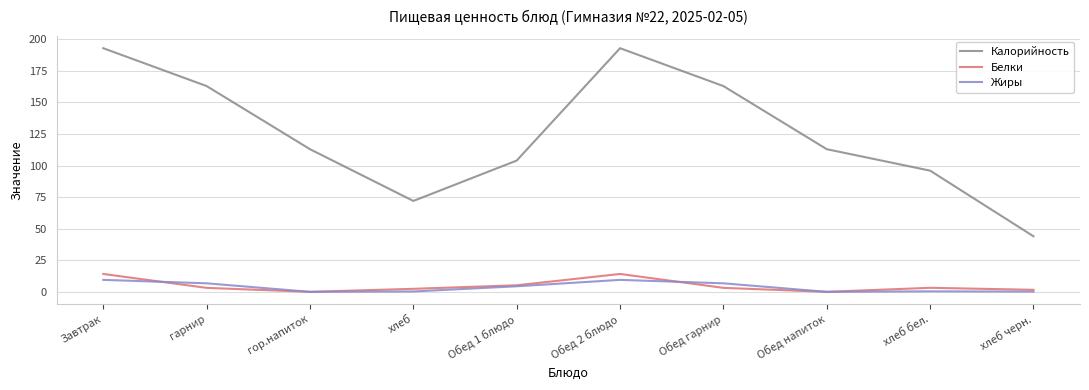

What is the maximum value shown in the chart?

193.0